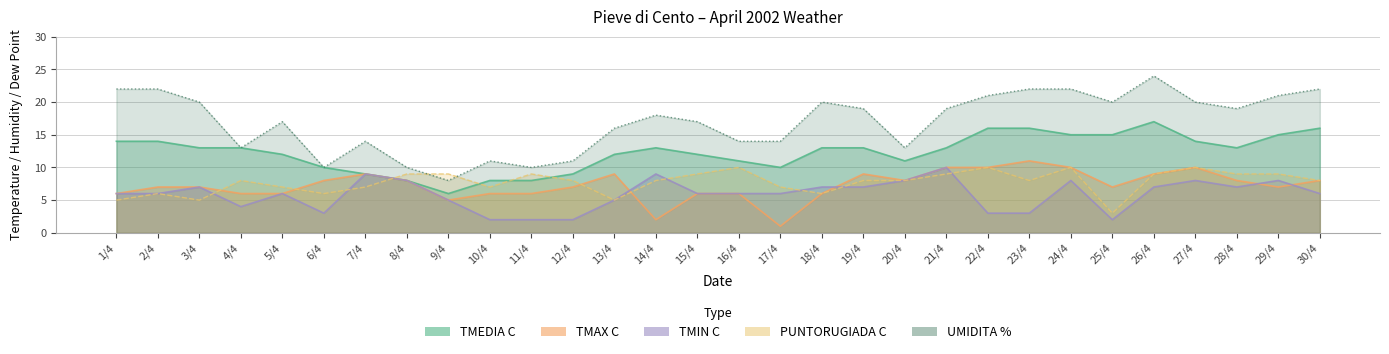

In TMIN C, how many points are lower than both neighbors (excluding endpoints)?

4